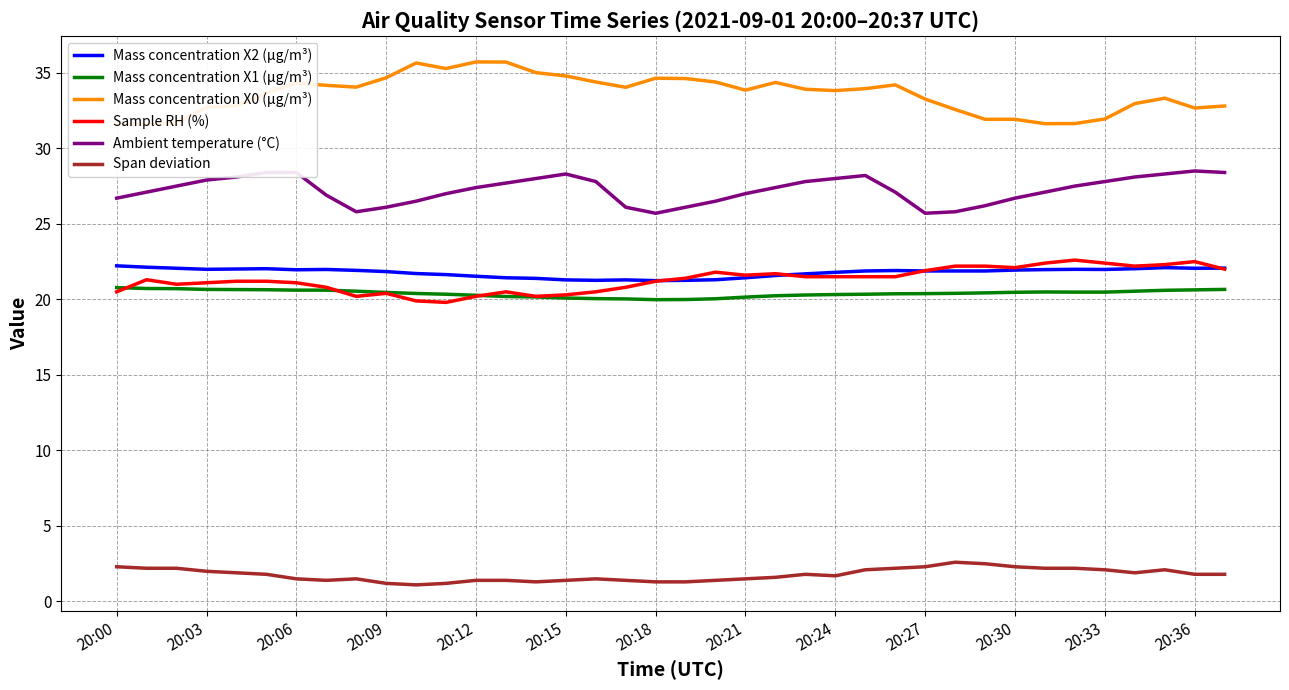

True or false: Span deviation has a value of 3.8 at 26.

False